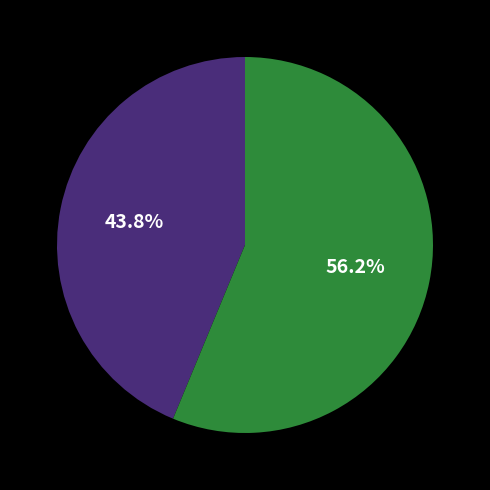

Is there a majority slice in this chart?

Yes